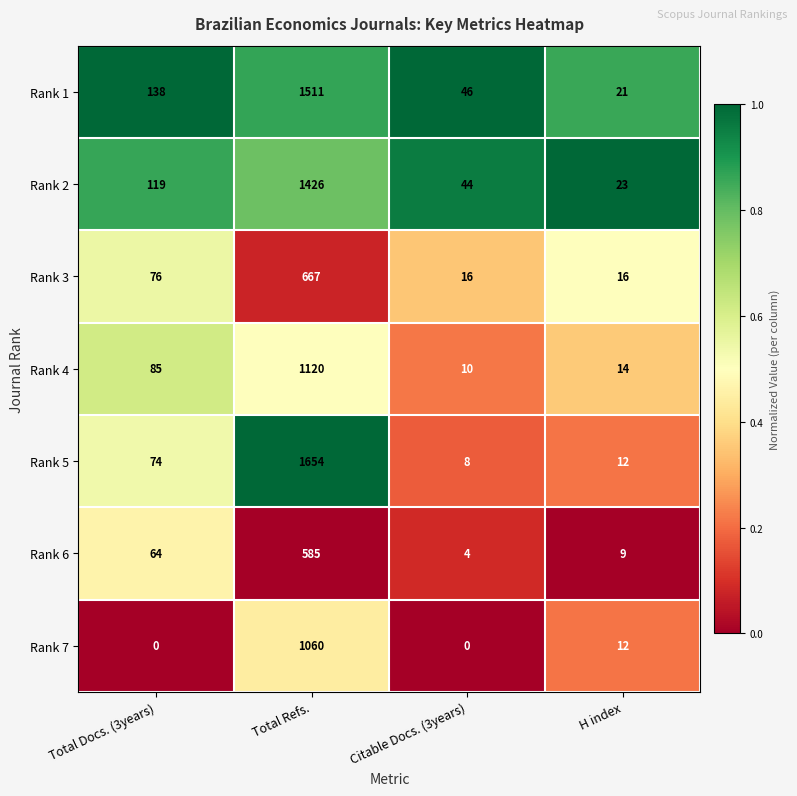

Reading left to right, list all the values displayed in this chart.

Rank 1: 138	1511	46	21
Rank 2: 119	1426	44	23
Rank 3: 76	667	16	16
Rank 4: 85	1120	10	14
Rank 5: 74	1654	8	12
Rank 6: 64	585	4	9
Rank 7: 0	1060	0	12